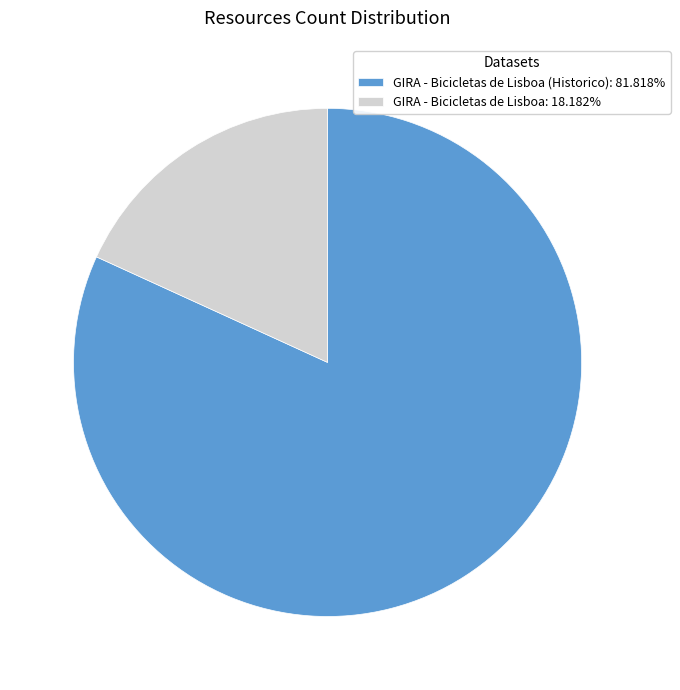

Does GIRA - Bicicletas de Lisboa: 18.182% account for over 50% of the chart?

No